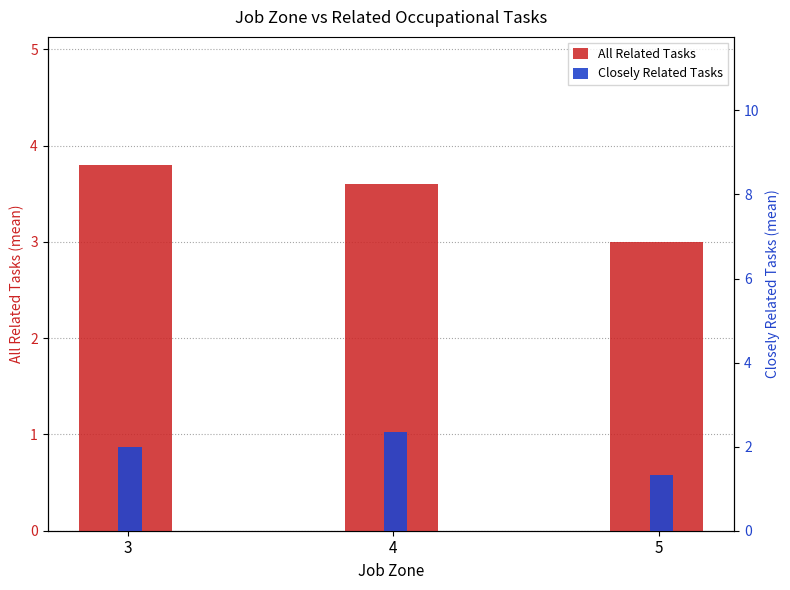

What are all the series names shown in the legend?

All Related Tasks, Closely Related Tasks